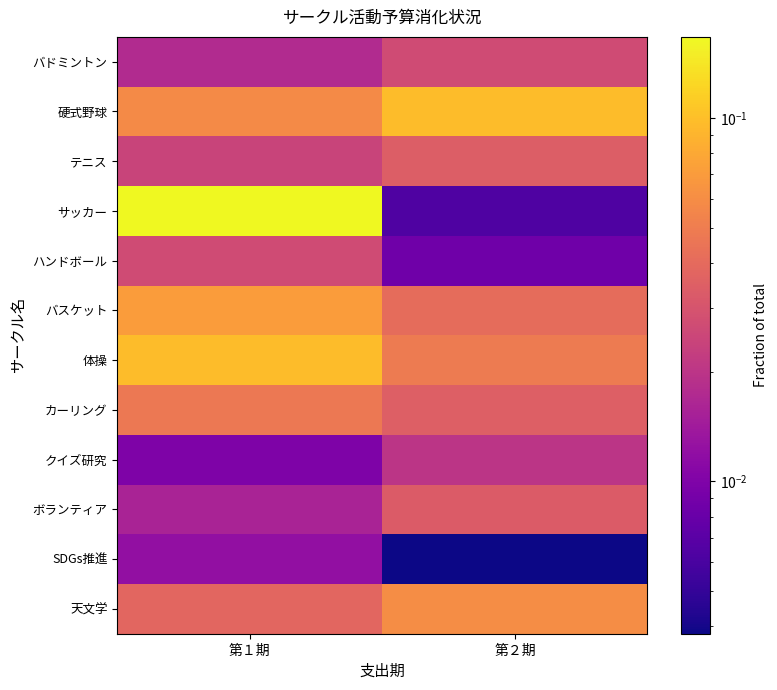

What is the total value across all series at 第２期?

0.4